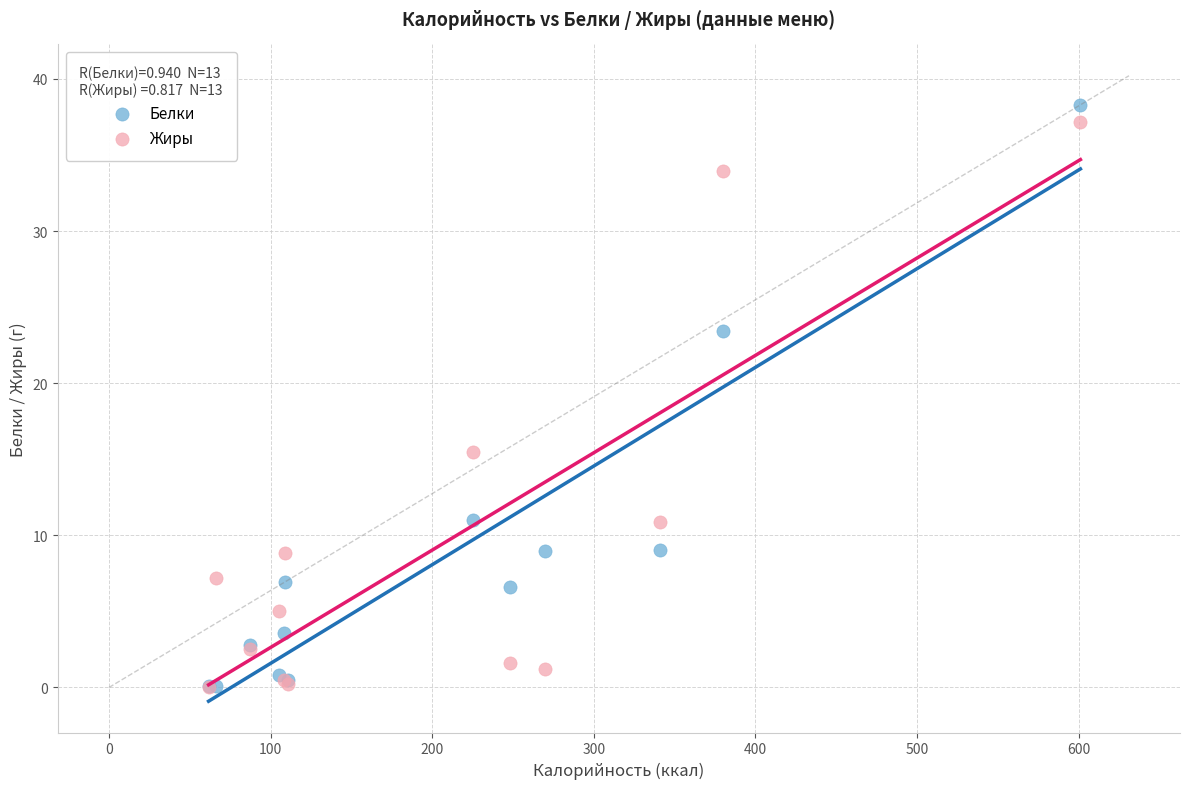

In the Белки series, what Y value is closest to 19?

23.4